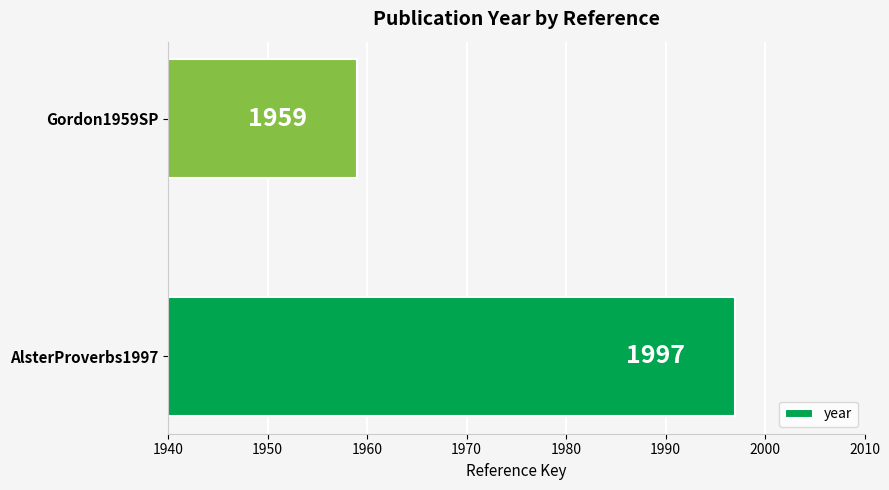

The value at Gordon1959SP is 1959. True or false?

True